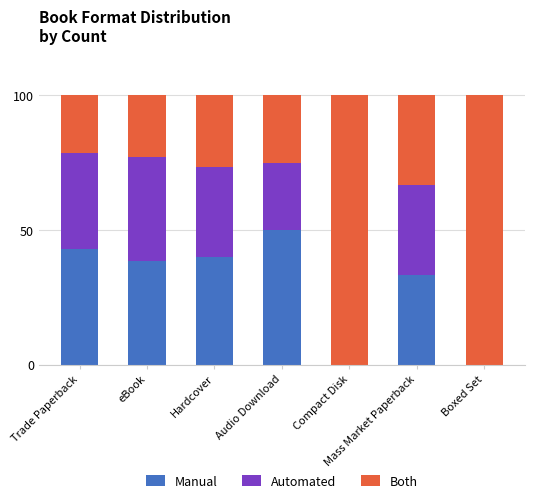

Read the Manual value at Trade Paperback.

42.9